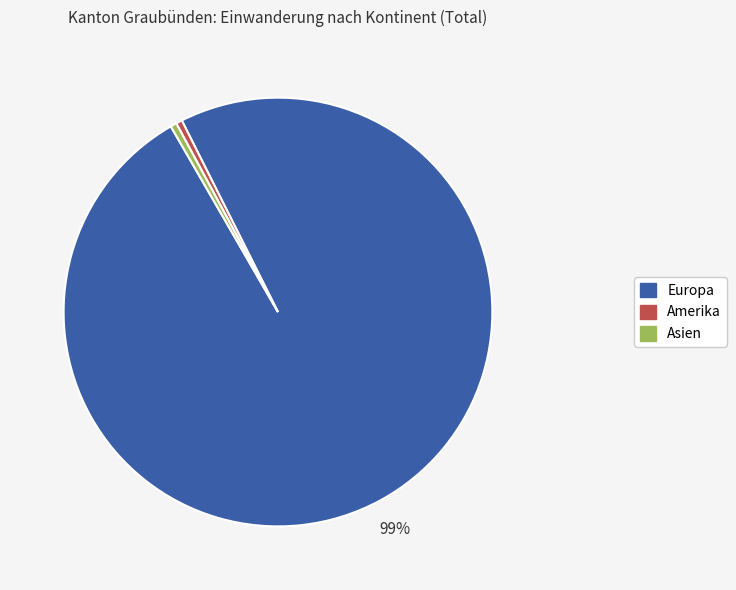

Does any single category account for the majority?

Yes